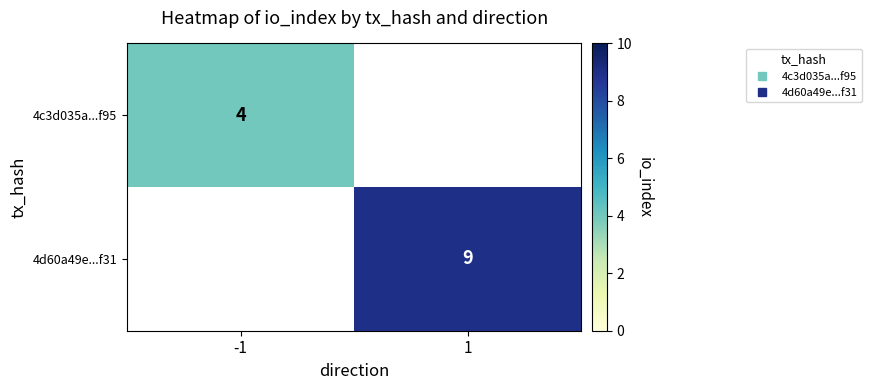

How many categories are shown in the chart?

2